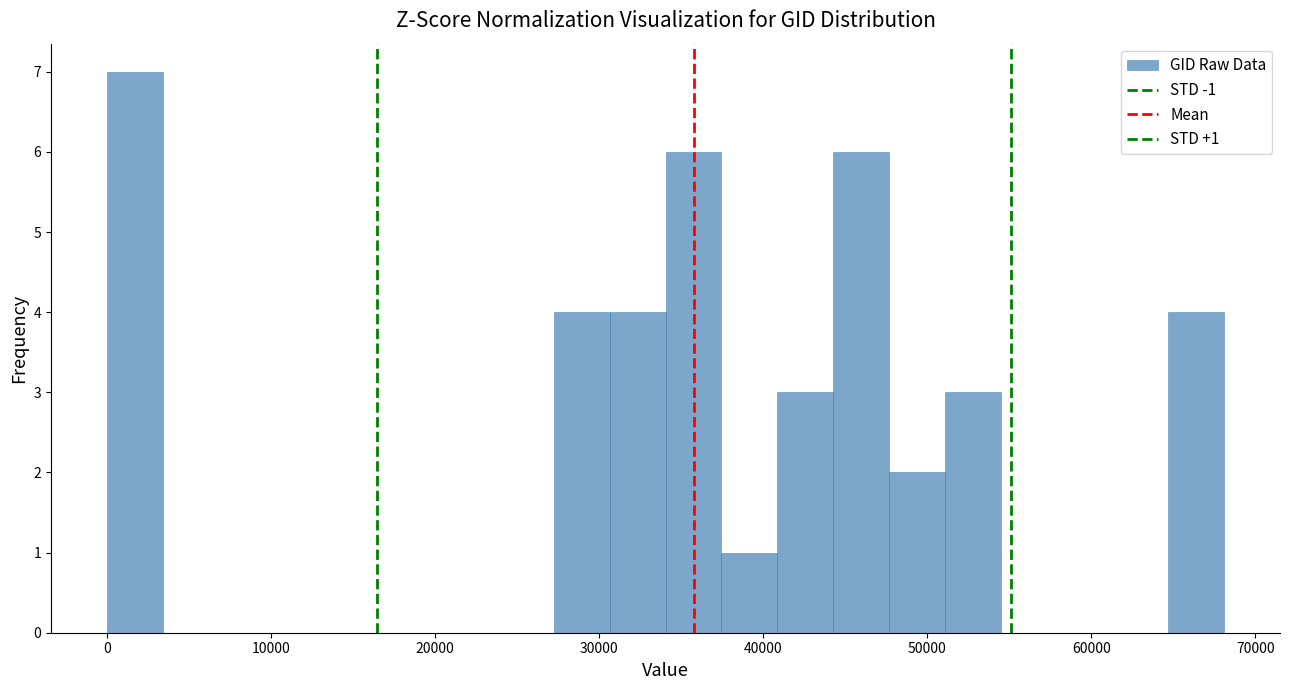

Around what value on the x-axis is the tallest bar? Give the approximate position of its centre, as read against the axis.

2000